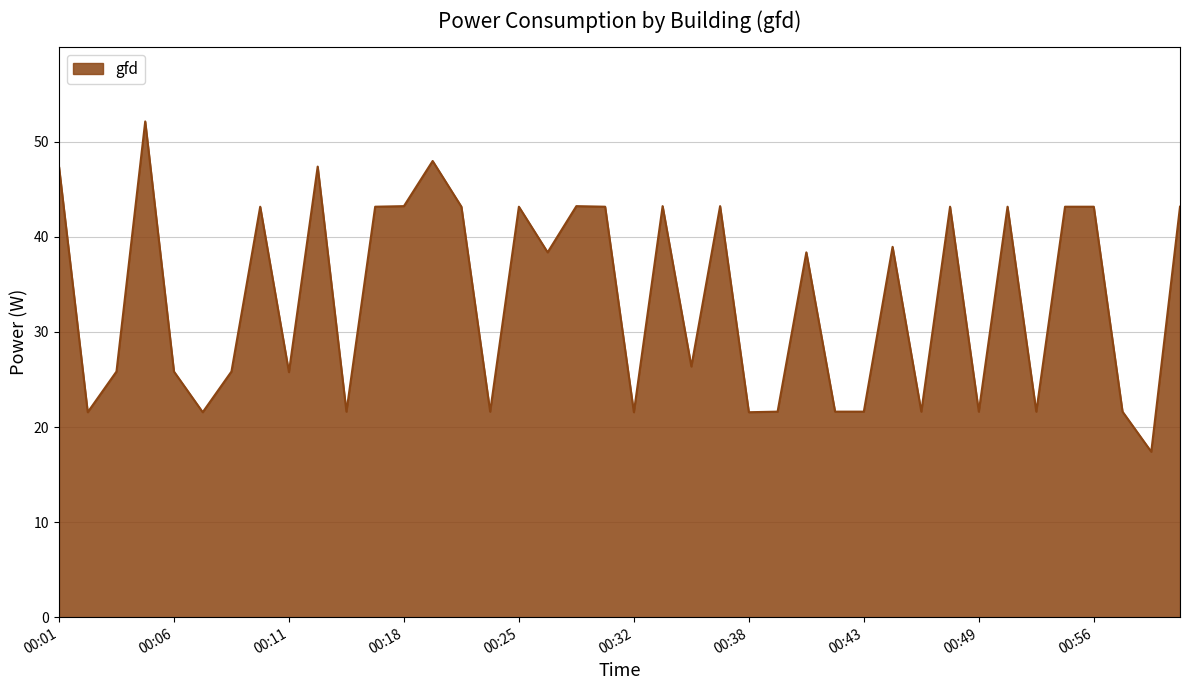

What is the minimum value shown in the chart?

17.4